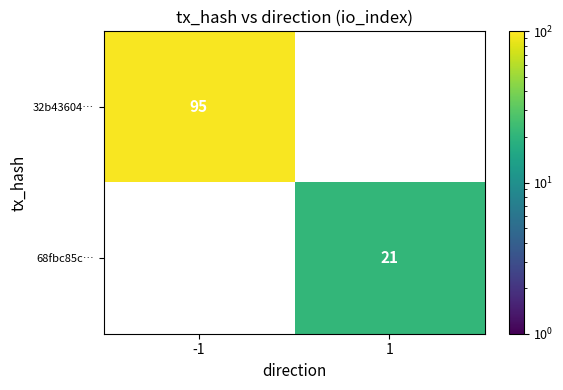

Count the number of data series in this chart.

2